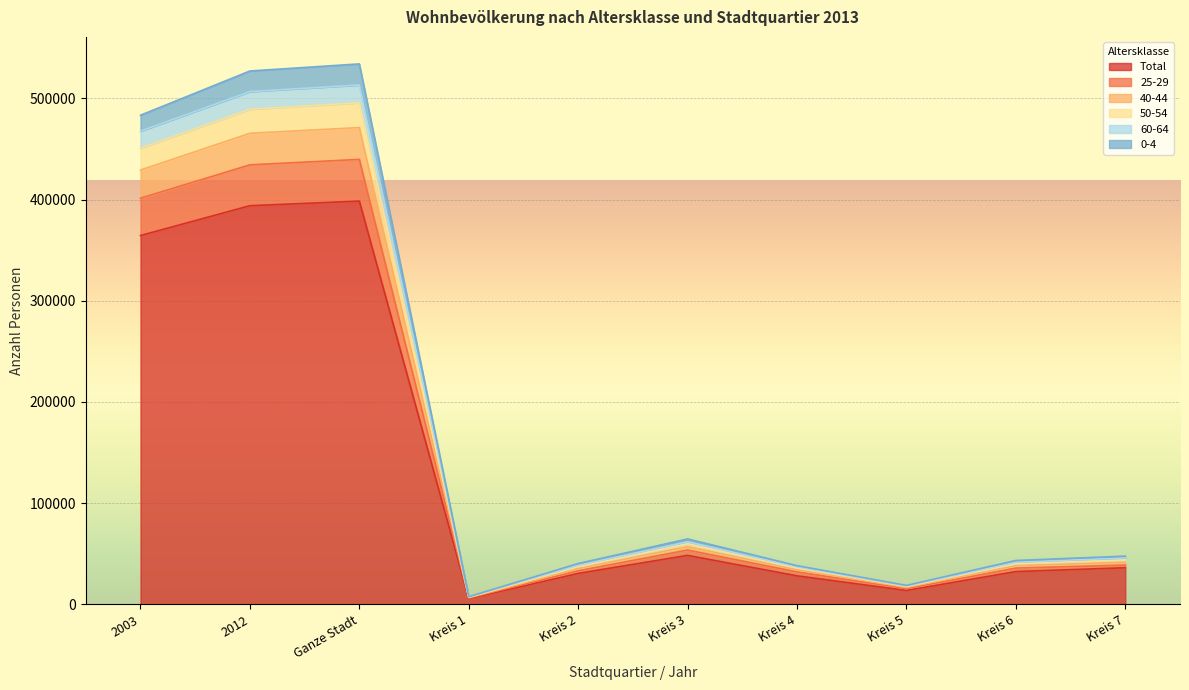

In 60-64, how many points are lower than both neighbors (excluding endpoints)?

2